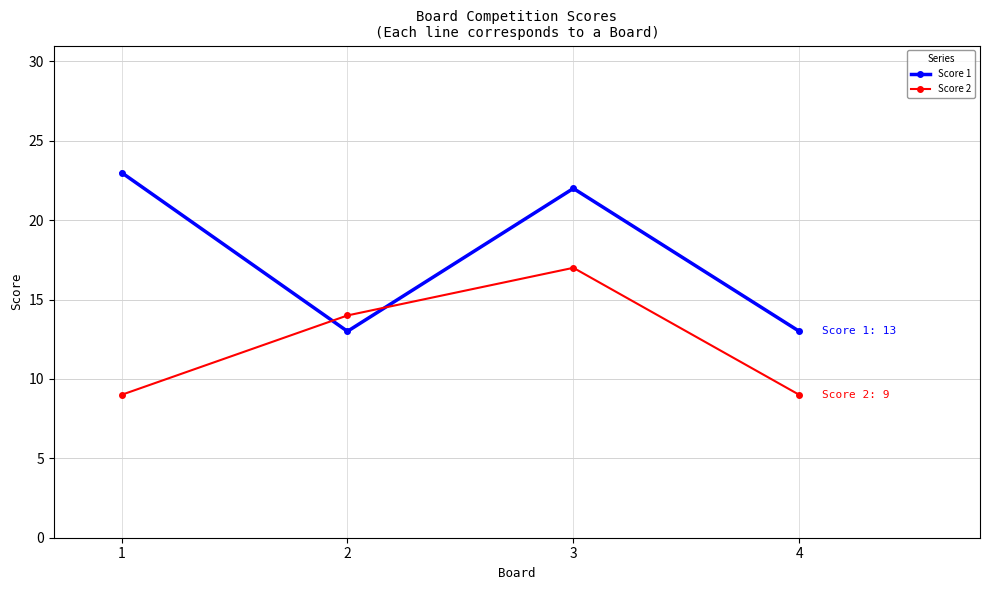

True or false: Score 2 has a value of 9 at 4.

True